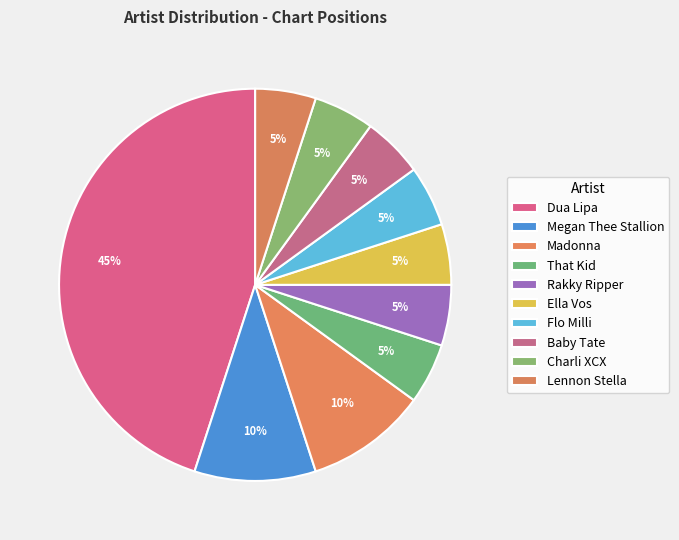

The Rakky Ripper slice represents 5% of the pie. True or false?

True